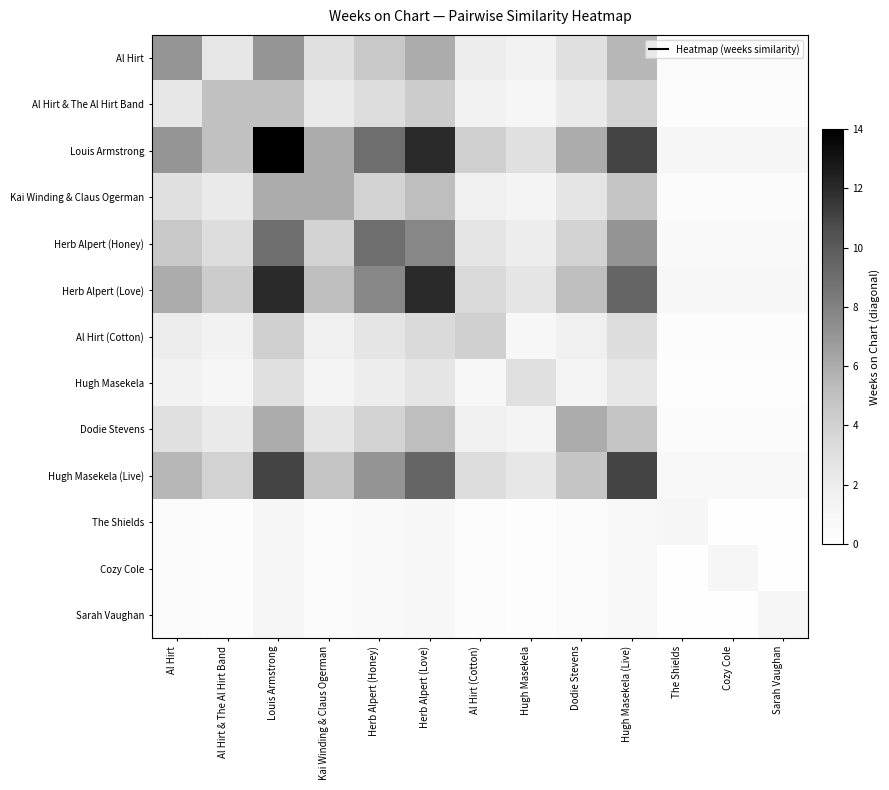

Reading left to right, transcribe all the data shown in this chart.

Al Hirt: Al Hirt=7.0	Al Hirt & The Al Hirt Band=2.5	Louis Armstrong=7.0	Kai Winding & Claus Ogerman=3.0	Herb Alpert (Honey)=4.5	Herb Alpert (Love)=6.0	Al Hirt (Cotton)=2.0	Hugh Masekela=1.5	Dodie Stevens=3.0	Hugh Masekela (Live)=5.5	The Shields=0.5	Cozy Cole=0.5	Sarah Vaughan=0.5
Al Hirt & The Al Hirt Band: Al Hirt=2.5	Al Hirt & The Al Hirt Band=5.0	Louis Armstrong=5.0	Kai Winding & Claus Ogerman=2.1	Herb Alpert (Honey)=3.2	Herb Alpert (Love)=4.3	Al Hirt (Cotton)=1.4	Hugh Masekela=1.1	Dodie Stevens=2.1	Hugh Masekela (Live)=3.9	The Shields=0.4	Cozy Cole=0.4	Sarah Vaughan=0.4
Louis Armstrong: Al Hirt=7.0	Al Hirt & The Al Hirt Band=5.0	Louis Armstrong=14.0	Kai Winding & Claus Ogerman=6.0	Herb Alpert (Honey)=9.0	Herb Alpert (Love)=12.0	Al Hirt (Cotton)=4.0	Hugh Masekela=3.0	Dodie Stevens=6.0	Hugh Masekela (Live)=11.0	The Shields=1.0	Cozy Cole=1.0	Sarah Vaughan=1.0
Kai Winding & Claus Ogerman: Al Hirt=3.0	Al Hirt & The Al Hirt Band=2.1	Louis Armstrong=6.0	Kai Winding & Claus Ogerman=6.0	Herb Alpert (Honey)=3.9	Herb Alpert (Love)=5.1	Al Hirt (Cotton)=1.7	Hugh Masekela=1.3	Dodie Stevens=2.6	Hugh Masekela (Live)=4.7	The Shields=0.4	Cozy Cole=0.4	Sarah Vaughan=0.4
Herb Alpert (Honey): Al Hirt=4.5	Al Hirt & The Al Hirt Band=3.2	Louis Armstrong=9.0	Kai Winding & Claus Ogerman=3.9	Herb Alpert (Honey)=9.0	Herb Alpert (Love)=7.7	Al Hirt (Cotton)=2.6	Hugh Masekela=1.9	Dodie Stevens=3.9	Hugh Masekela (Live)=7.1	The Shields=0.6	Cozy Cole=0.6	Sarah Vaughan=0.6
Herb Alpert (Love): Al Hirt=6.0	Al Hirt & The Al Hirt Band=4.3	Louis Armstrong=12.0	Kai Winding & Claus Ogerman=5.1	Herb Alpert (Honey)=7.7	Herb Alpert (Love)=12.0	Al Hirt (Cotton)=3.4	Hugh Masekela=2.6	Dodie Stevens=5.1	Hugh Masekela (Live)=9.4	The Shields=0.9	Cozy Cole=0.9	Sarah Vaughan=0.9
Al Hirt (Cotton): Al Hirt=2.0	Al Hirt & The Al Hirt Band=1.4	Louis Armstrong=4.0	Kai Winding & Claus Ogerman=1.7	Herb Alpert (Honey)=2.6	Herb Alpert (Love)=3.4	Al Hirt (Cotton)=4.0	Hugh Masekela=0.9	Dodie Stevens=1.7	Hugh Masekela (Live)=3.1	The Shields=0.3	Cozy Cole=0.3	Sarah Vaughan=0.3
Hugh Masekela: Al Hirt=1.5	Al Hirt & The Al Hirt Band=1.1	Louis Armstrong=3.0	Kai Winding & Claus Ogerman=1.3	Herb Alpert (Honey)=1.9	Herb Alpert (Love)=2.6	Al Hirt (Cotton)=0.9	Hugh Masekela=3.0	Dodie Stevens=1.3	Hugh Masekela (Live)=2.4	The Shields=0.2	Cozy Cole=0.2	Sarah Vaughan=0.2
Dodie Stevens: Al Hirt=3.0	Al Hirt & The Al Hirt Band=2.1	Louis Armstrong=6.0	Kai Winding & Claus Ogerman=2.6	Herb Alpert (Honey)=3.9	Herb Alpert (Love)=5.1	Al Hirt (Cotton)=1.7	Hugh Masekela=1.3	Dodie Stevens=6.0	Hugh Masekela (Live)=4.7	The Shields=0.4	Cozy Cole=0.4	Sarah Vaughan=0.4
Hugh Masekela (Live): Al Hirt=5.5	Al Hirt & The Al Hirt Band=3.9	Louis Armstrong=11.0	Kai Winding & Claus Ogerman=4.7	Herb Alpert (Honey)=7.1	Herb Alpert (Love)=9.4	Al Hirt (Cotton)=3.1	Hugh Masekela=2.4	Dodie Stevens=4.7	Hugh Masekela (Live)=11.0	The Shields=0.8	Cozy Cole=0.8	Sarah Vaughan=0.8
The Shields: Al Hirt=0.5	Al Hirt & The Al Hirt Band=0.4	Louis Armstrong=1.0	Kai Winding & Claus Ogerman=0.4	Herb Alpert (Honey)=0.6	Herb Alpert (Love)=0.9	Al Hirt (Cotton)=0.3	Hugh Masekela=0.2	Dodie Stevens=0.4	Hugh Masekela (Live)=0.8	The Shields=1.0	Cozy Cole=0.1	Sarah Vaughan=0.1
Cozy Cole: Al Hirt=0.5	Al Hirt & The Al Hirt Band=0.4	Louis Armstrong=1.0	Kai Winding & Claus Ogerman=0.4	Herb Alpert (Honey)=0.6	Herb Alpert (Love)=0.9	Al Hirt (Cotton)=0.3	Hugh Masekela=0.2	Dodie Stevens=0.4	Hugh Masekela (Live)=0.8	The Shields=0.1	Cozy Cole=1.0	Sarah Vaughan=0.1
Sarah Vaughan: Al Hirt=0.5	Al Hirt & The Al Hirt Band=0.4	Louis Armstrong=1.0	Kai Winding & Claus Ogerman=0.4	Herb Alpert (Honey)=0.6	Herb Alpert (Love)=0.9	Al Hirt (Cotton)=0.3	Hugh Masekela=0.2	Dodie Stevens=0.4	Hugh Masekela (Live)=0.8	The Shields=0.1	Cozy Cole=0.1	Sarah Vaughan=1.0